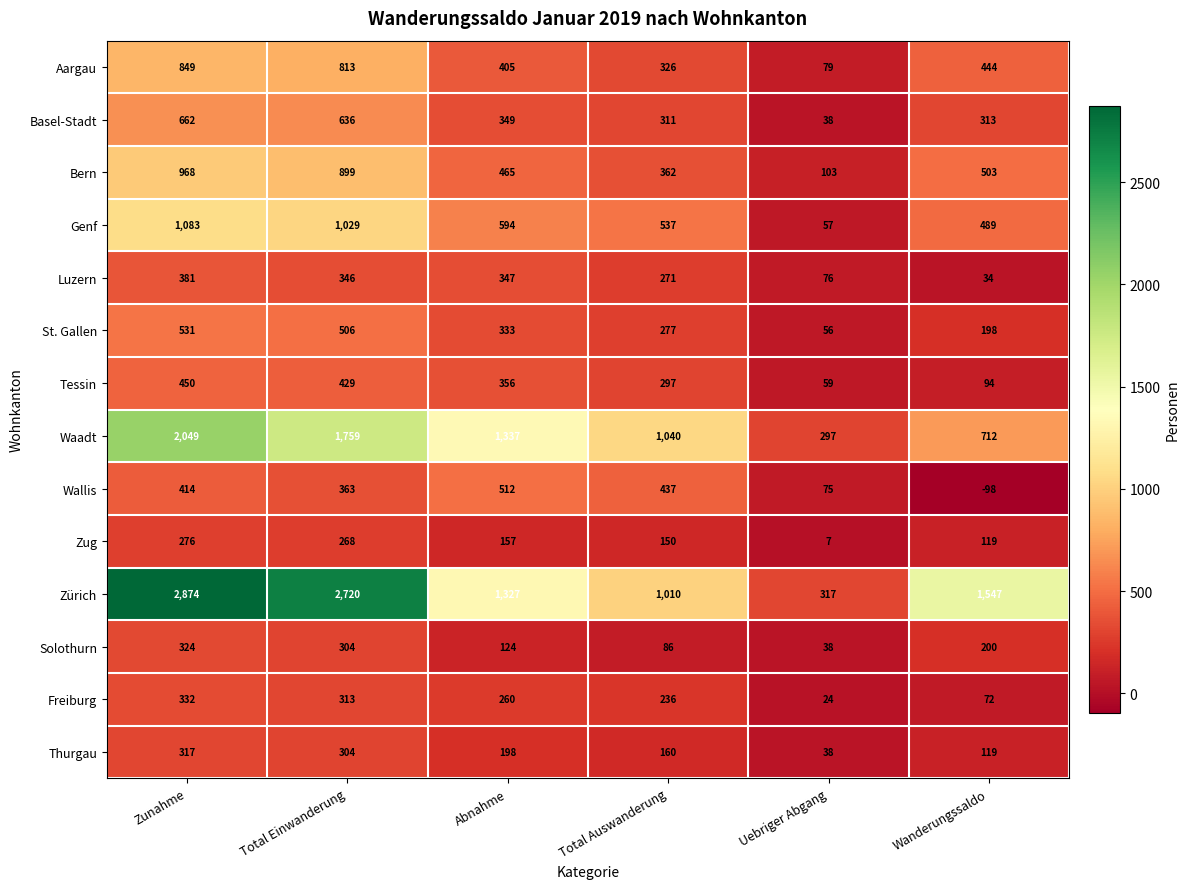

What is the difference between the highest and lowest values at Total Auswanderung?

954